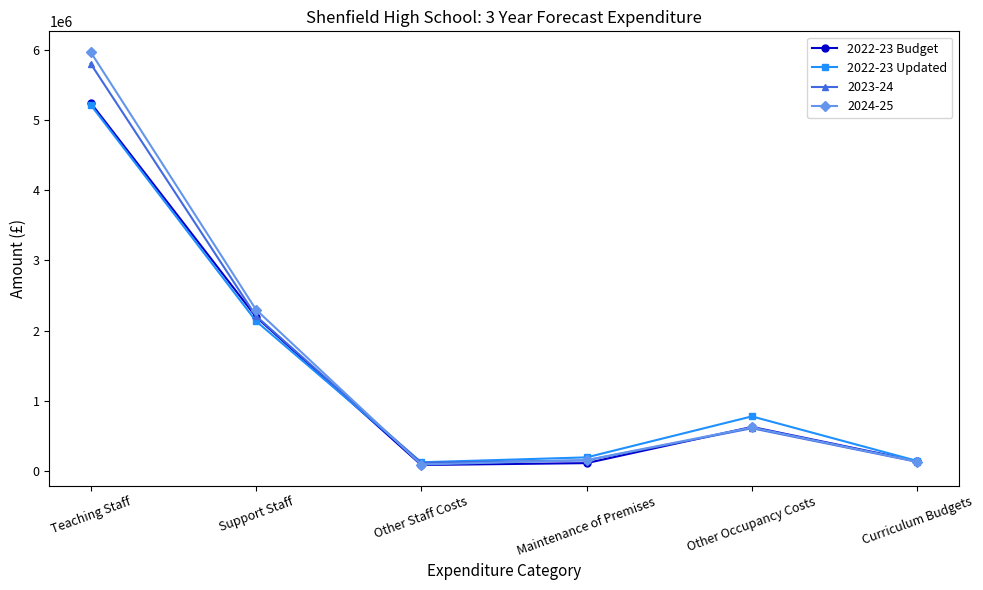

What is the difference between the 2022-23 Budget values at Maintenance of Premises and Other Staff Costs?

26800